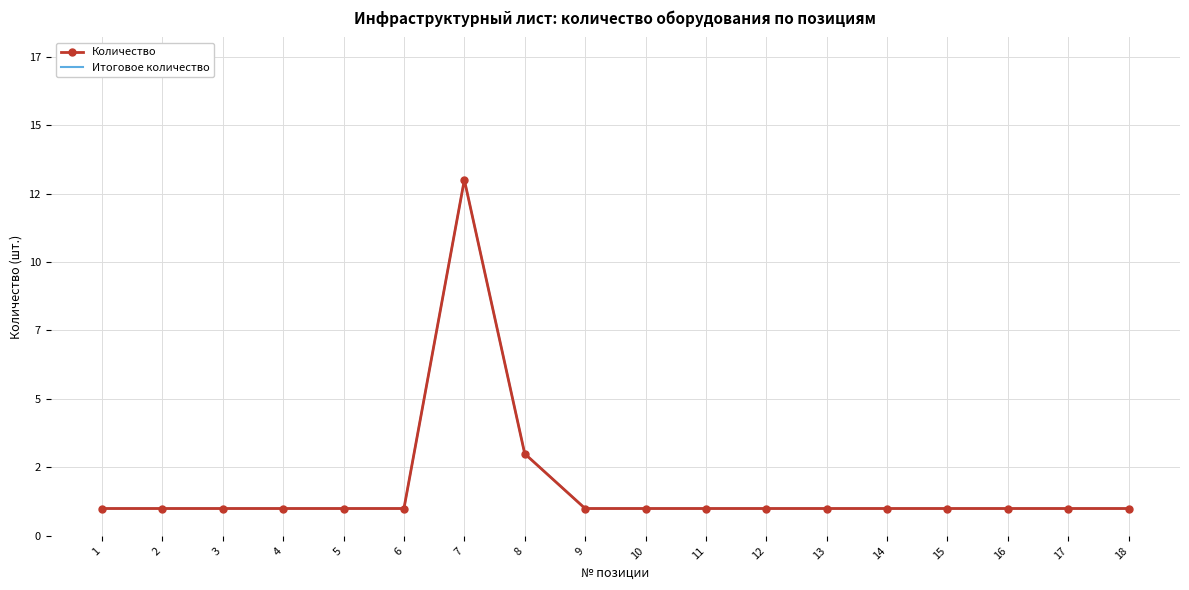

True or false: Количество has a value of 13 at 7.

True